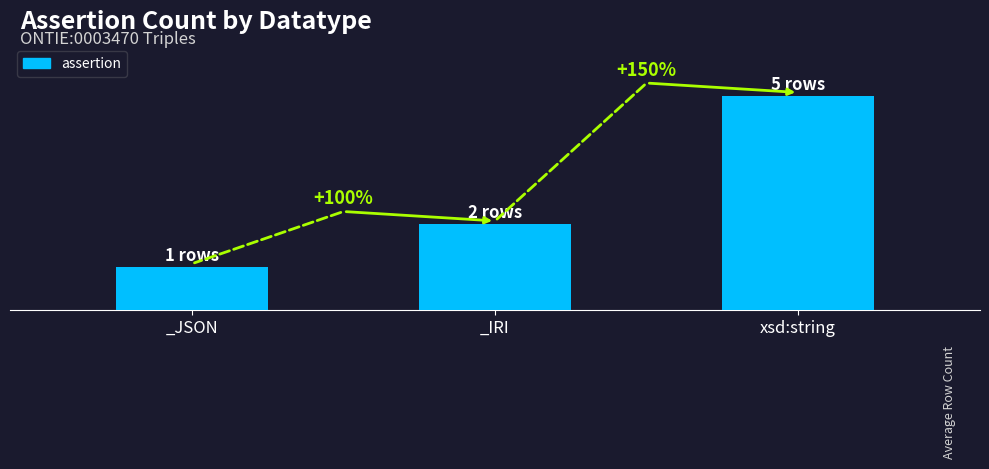

What is the value of the 1st bar from the left?

1